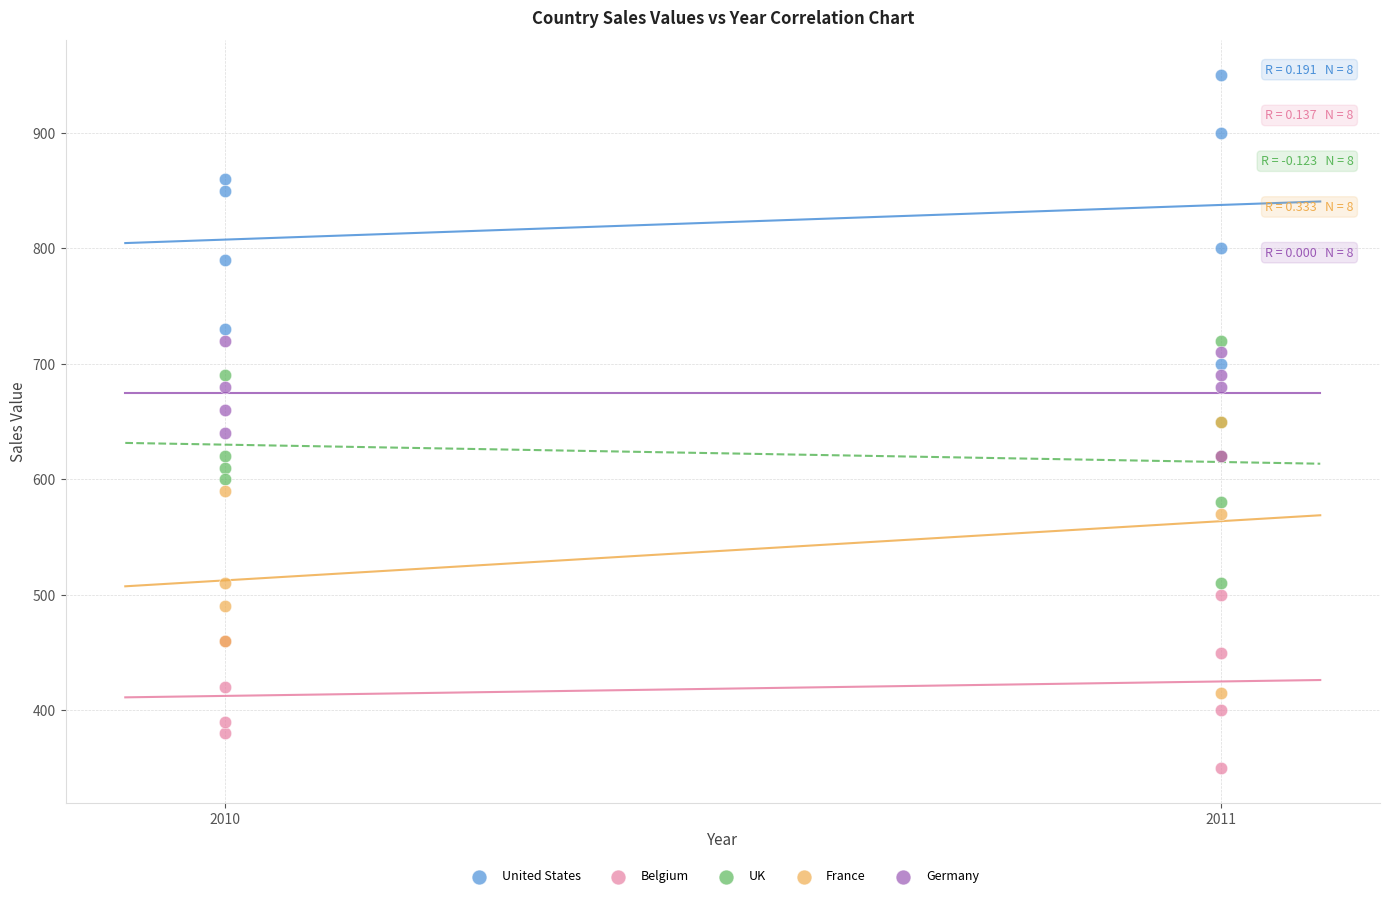

Which series reaches the minimum Y coordinate?

Belgium